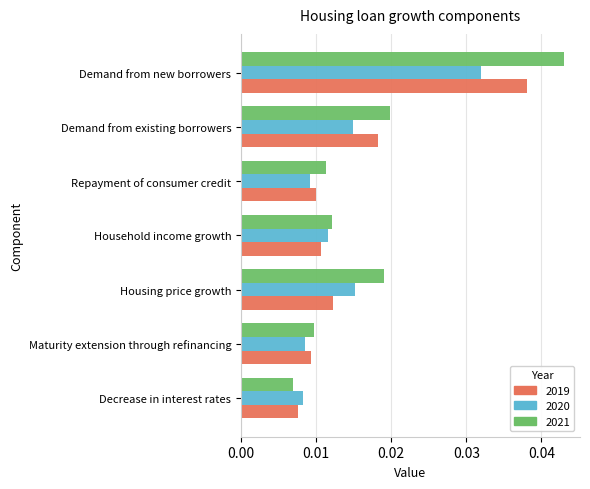

At Demand from new borrowers, list the series in order from largest to smallest.

2021, 2019, 2020